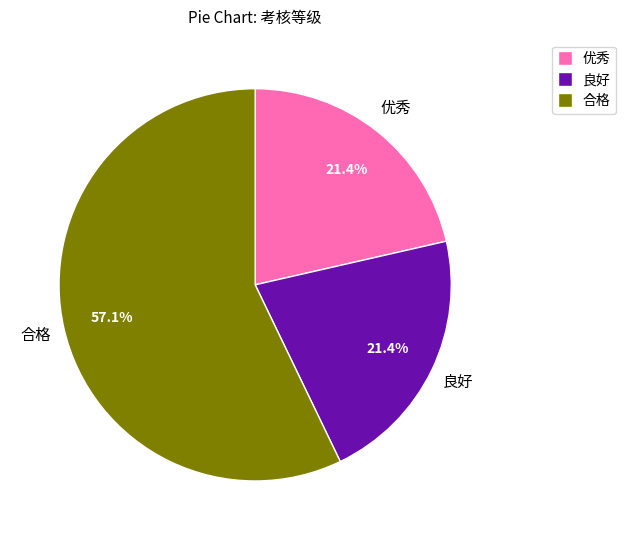

What percentage is the 优秀 slice, to the nearest percent?

21%